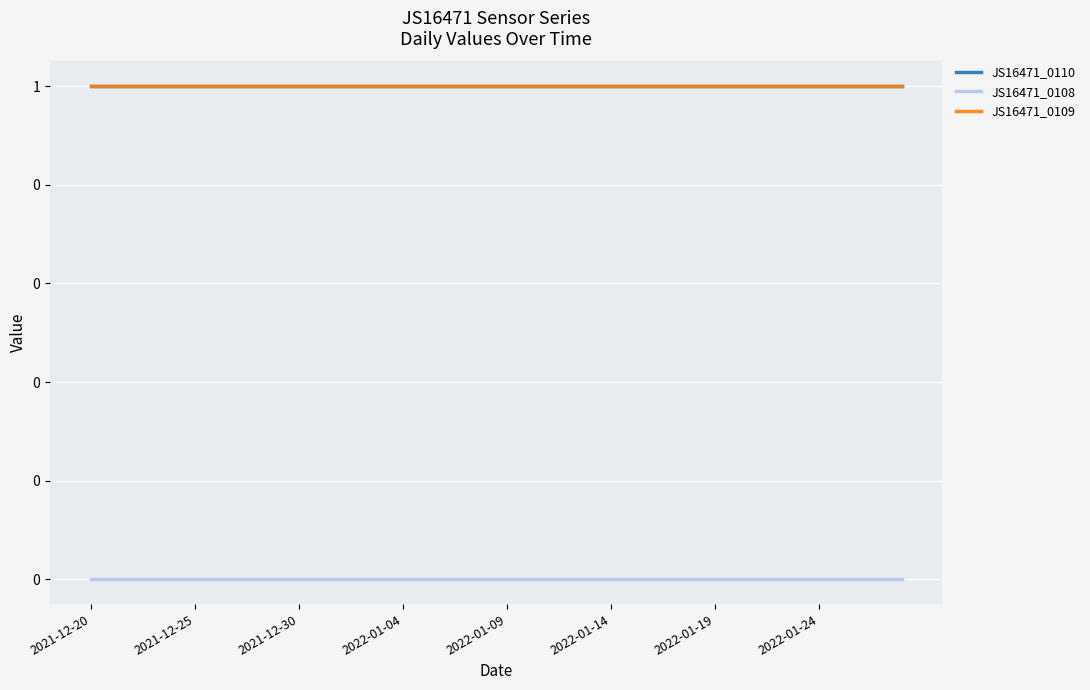

Is this an area chart (filled region under the line)?

No